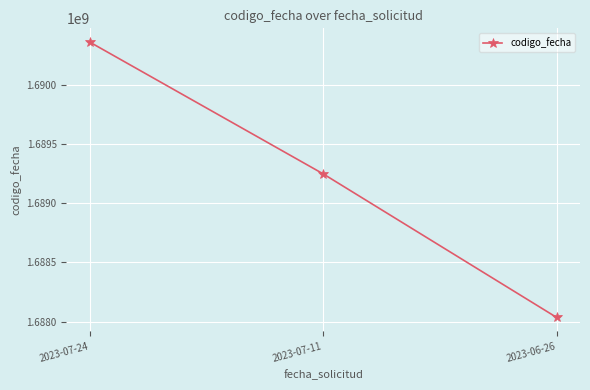

What position from the left is 2023-07-11?

2